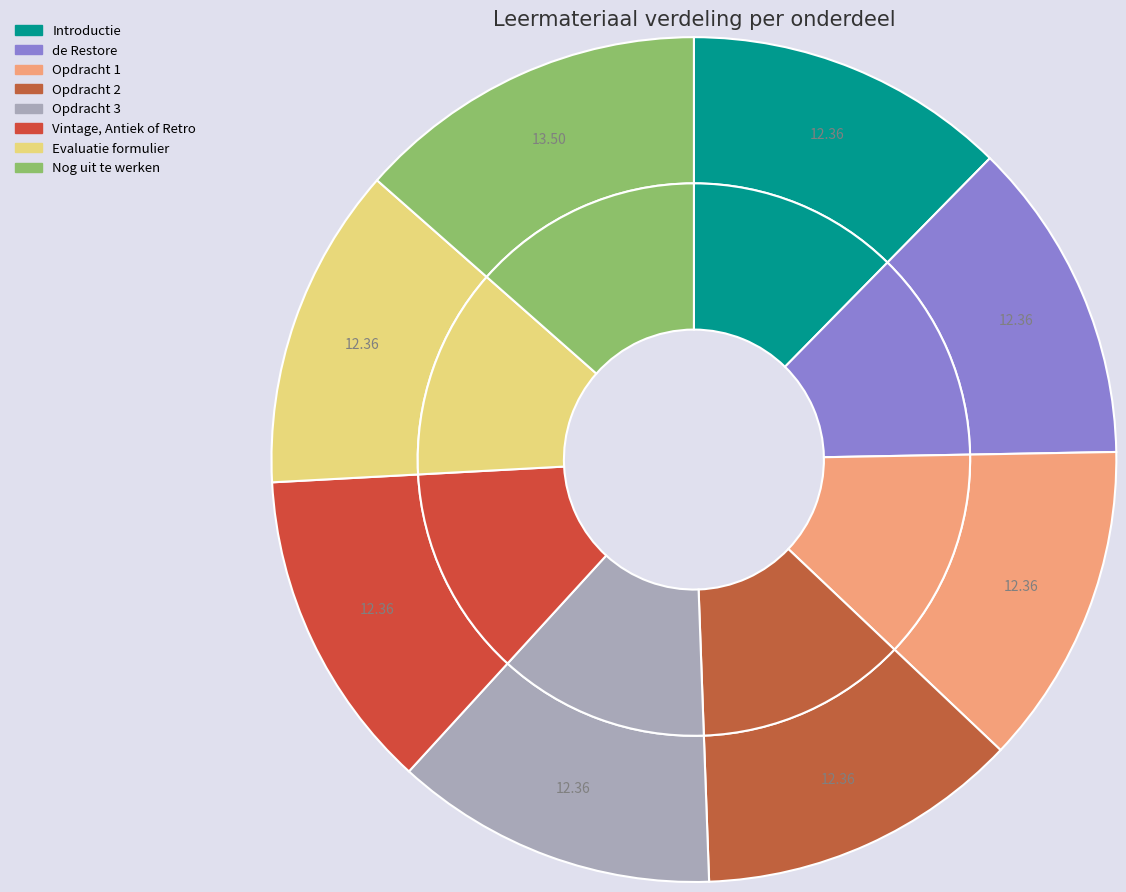

What percentage is the Nog uit te werken slice, to the nearest percent?

14%